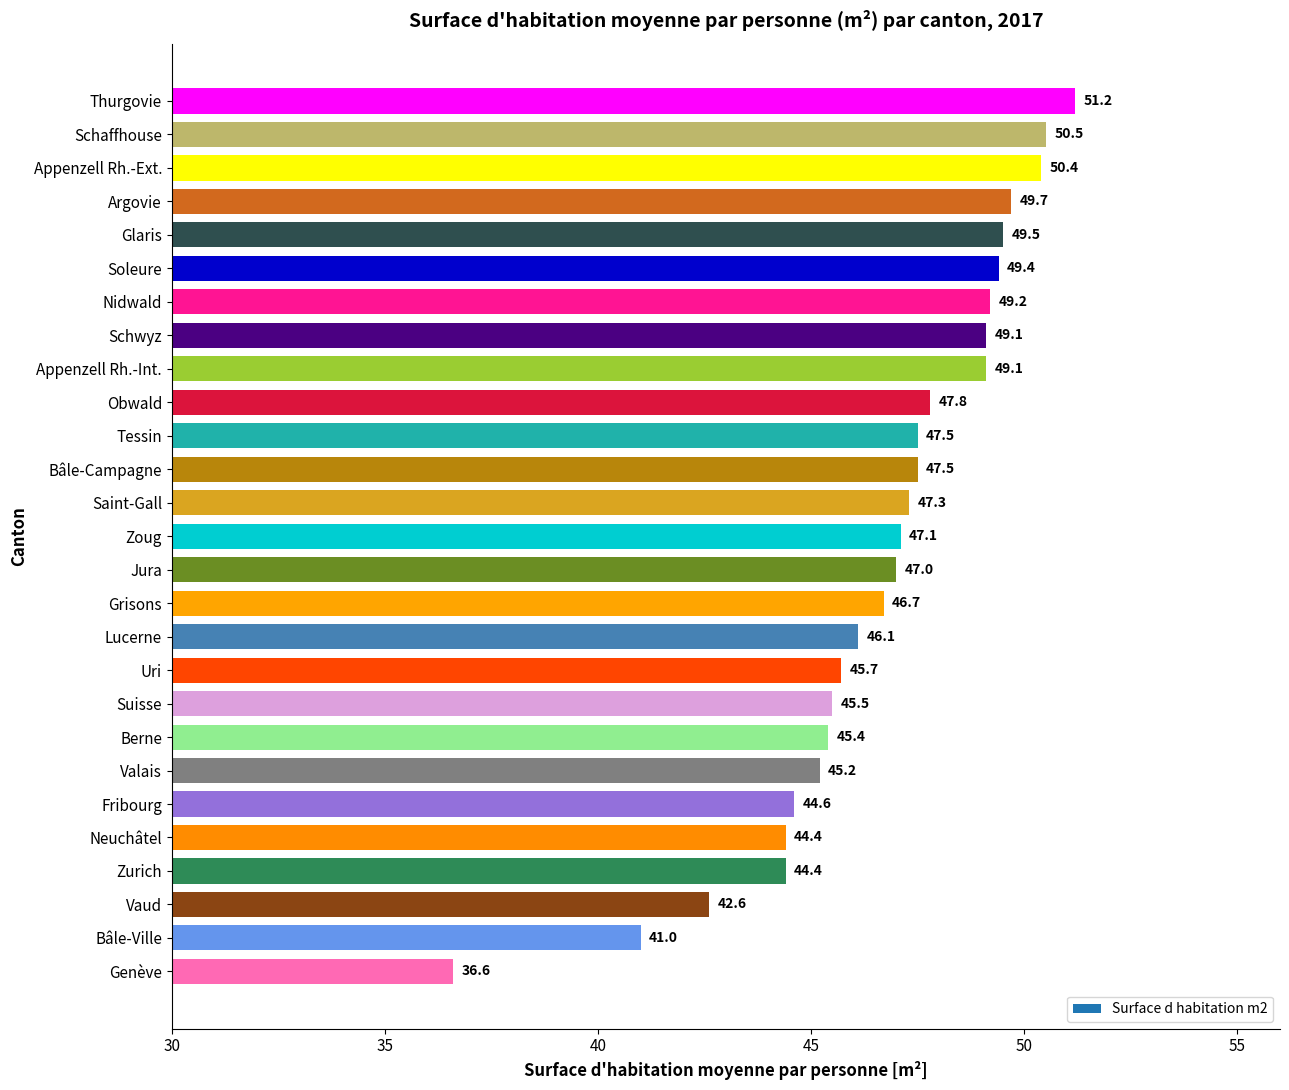

Read the value at Zoug.

47.1